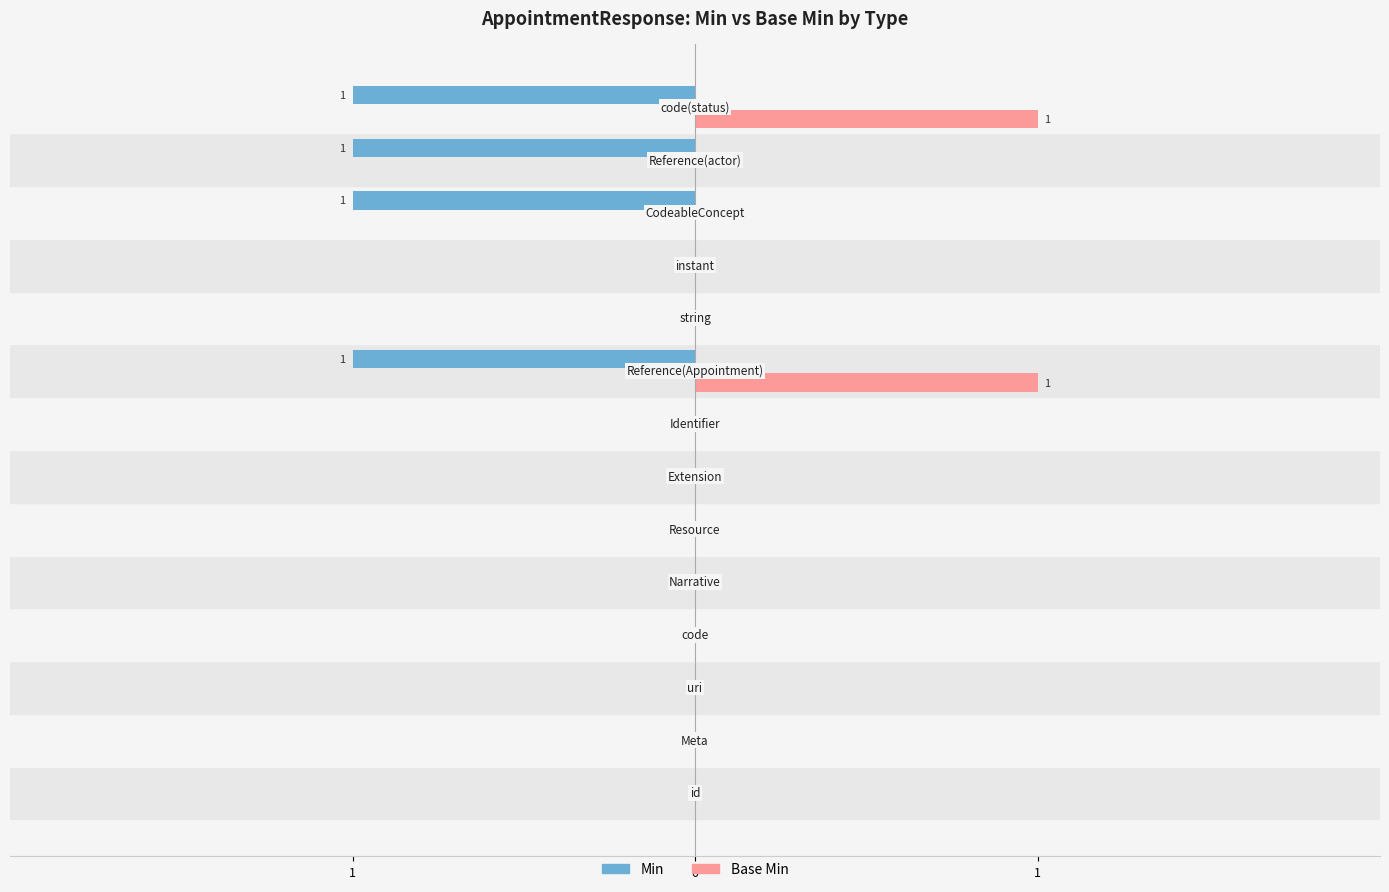

At how many categories does at least one series exceed 0?

4